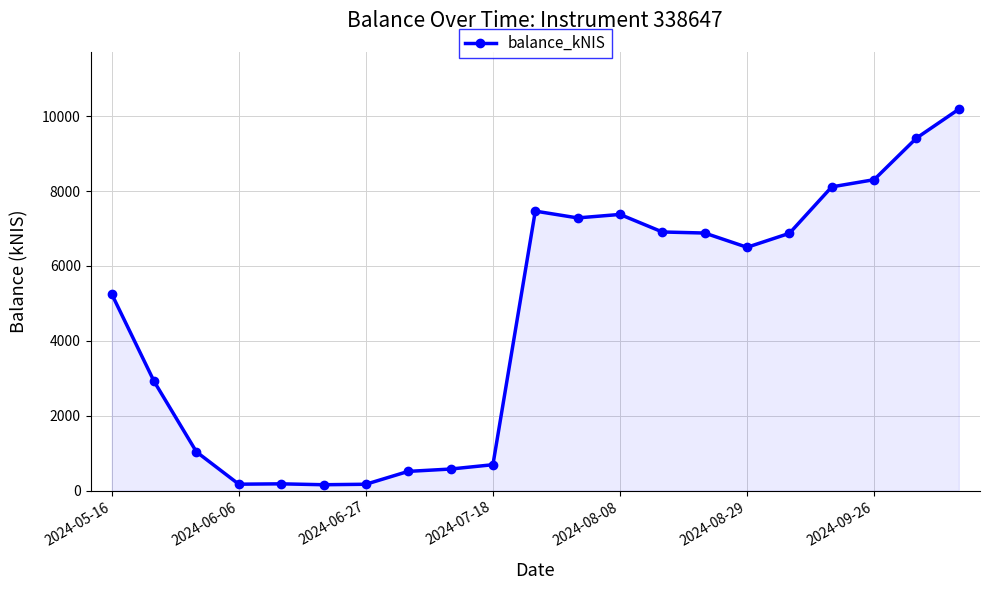

What is the difference between the maximum and minimum values?

10028.7